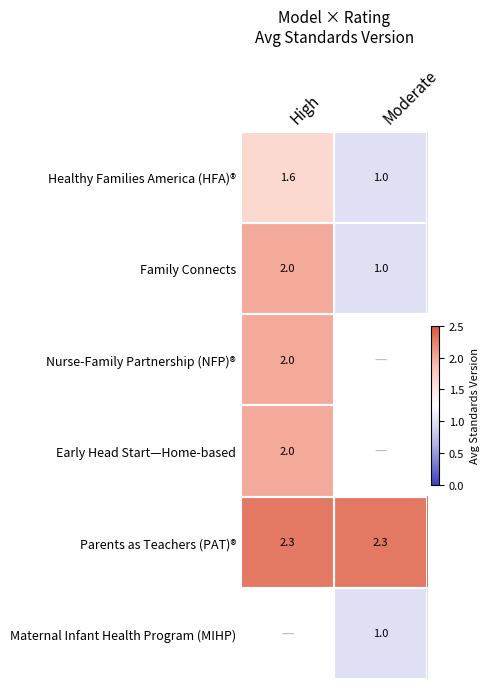

Which has a higher value, Moderate or High?

High